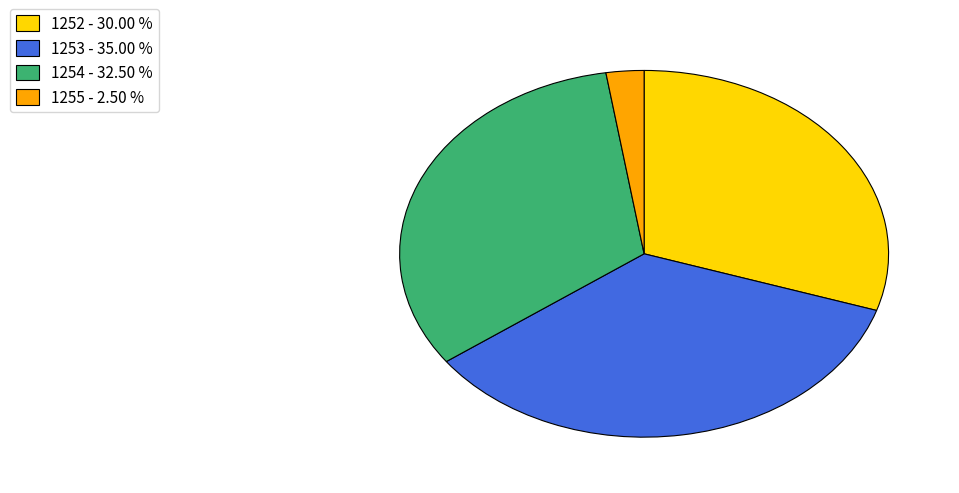

Rank the categories by value from highest to lowest.

1253, 1254, 1252, 1255